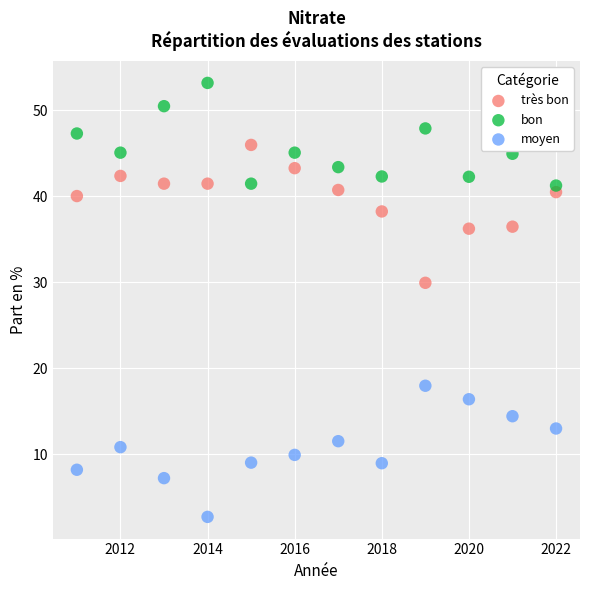

What is the X range (max minus min) for the scatter plot?

11.0